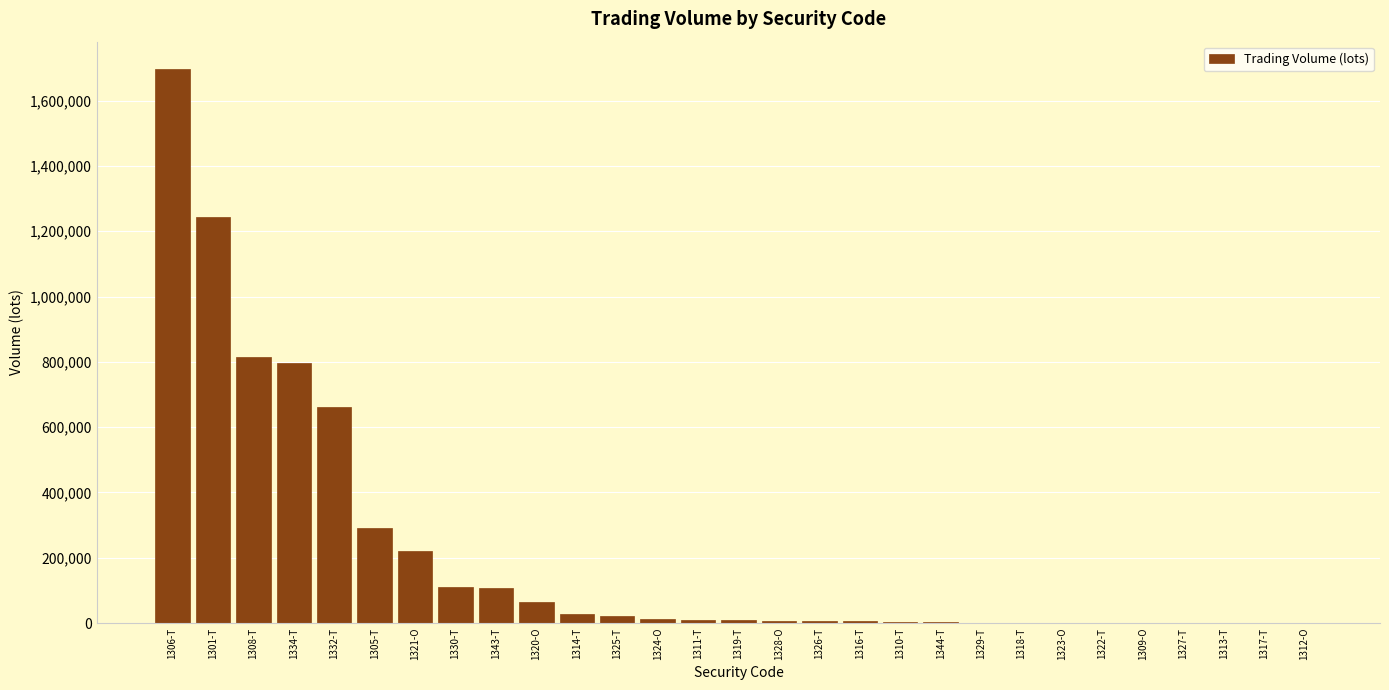

The value at 1334-T is 798000. True or false?

True